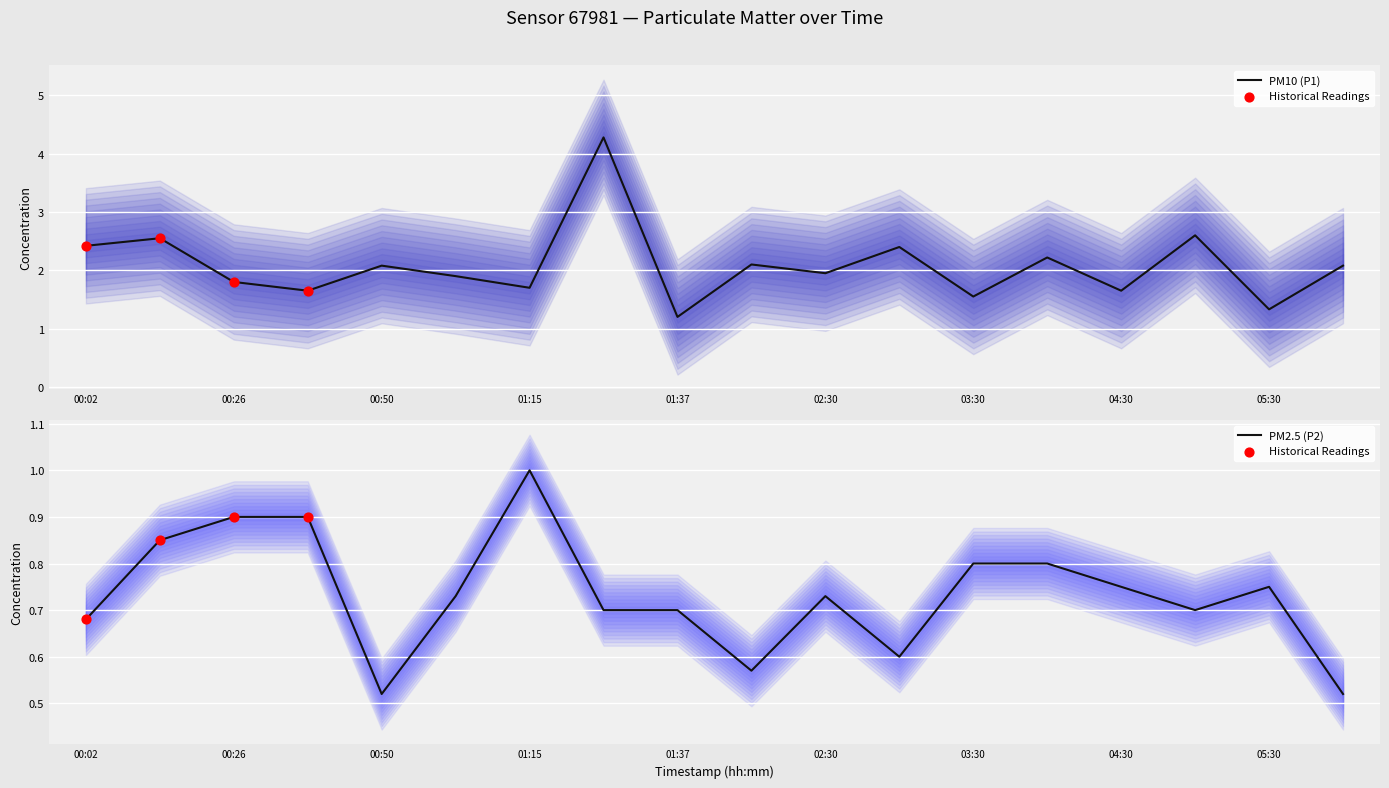

At which category is the sum across all series the highest?

01:27